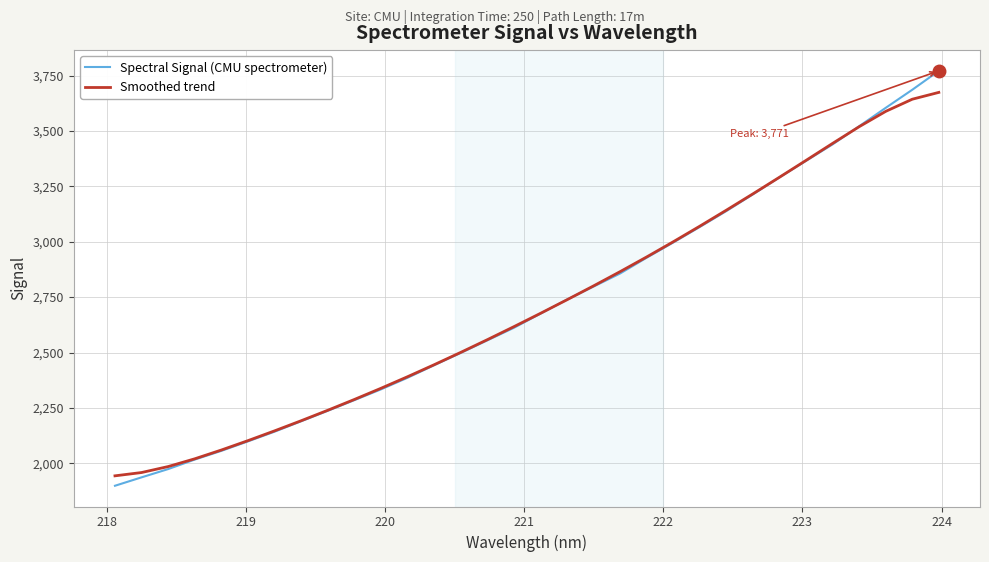

Rank the series by their maximum value, from highest to lowest.

Spectral Signal (CMU spectrometer), Smoothed trend